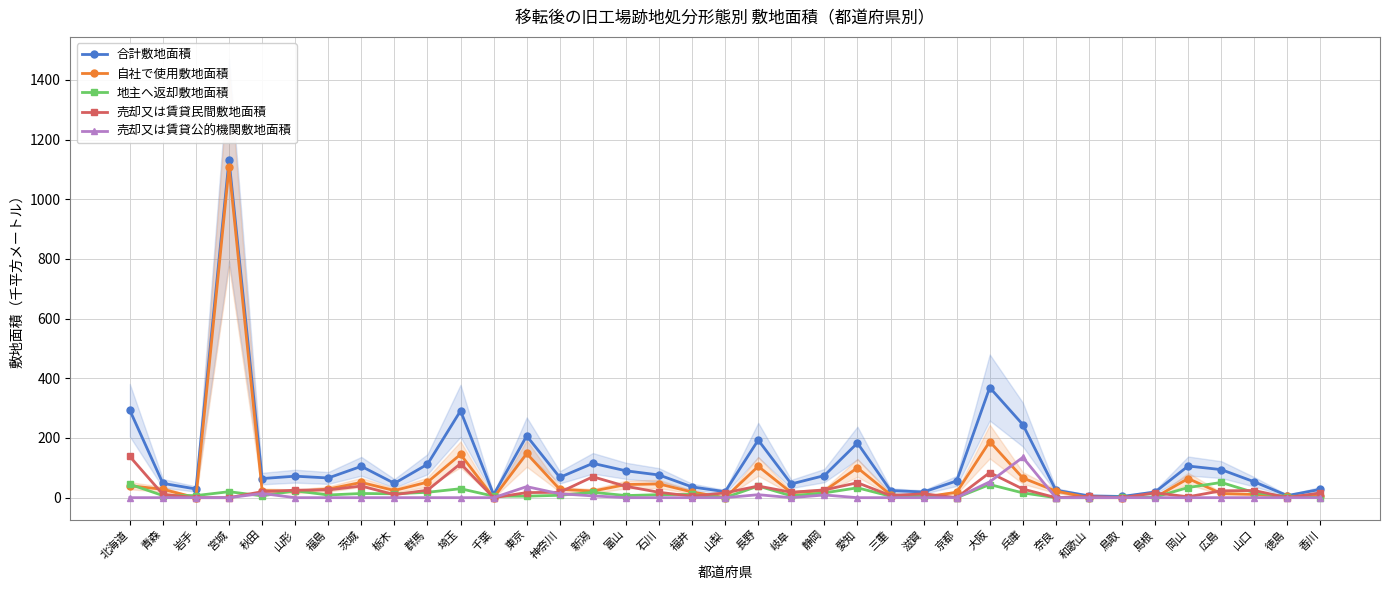

True or false: 地主へ返却敷地面積 has more than 2 interior local peaks.

True